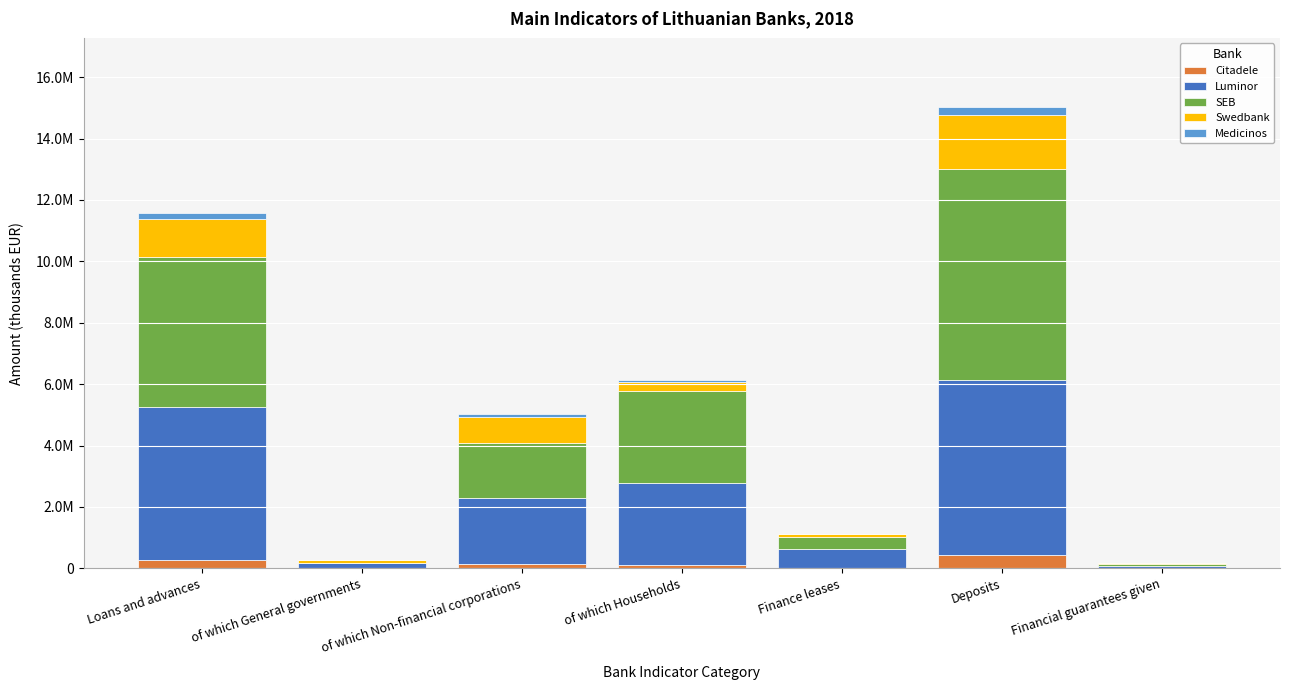

What are all the series names shown in the legend?

Citadele, Luminor, SEB, Swedbank, Medicinos